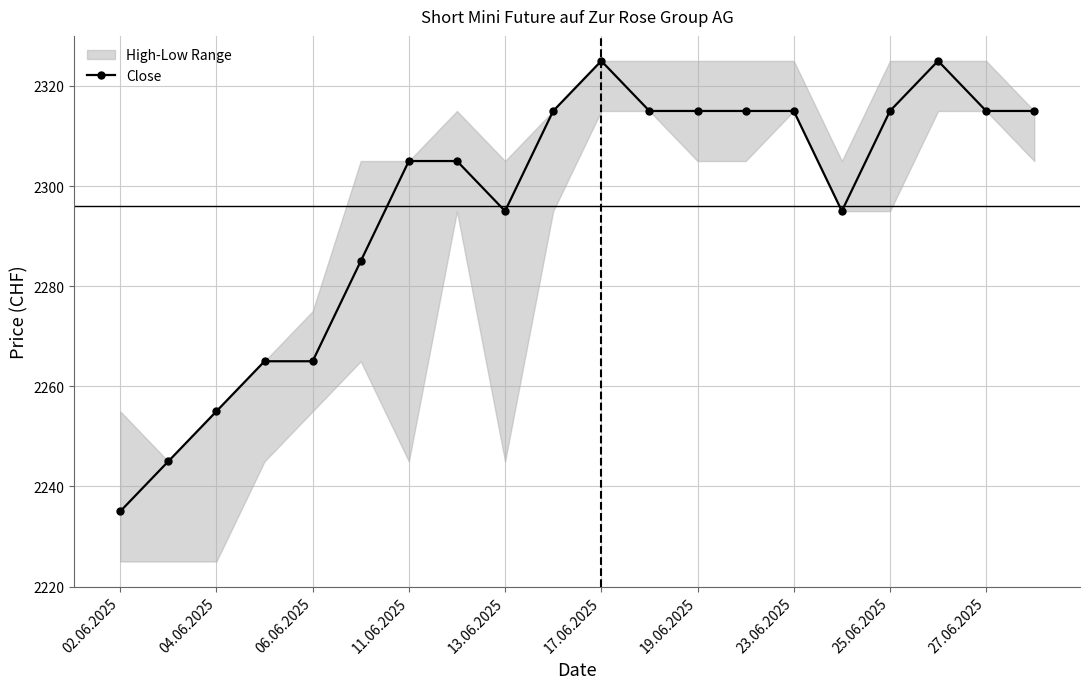

True or false: Close has a value of 3677 at 23.06.2025.

False